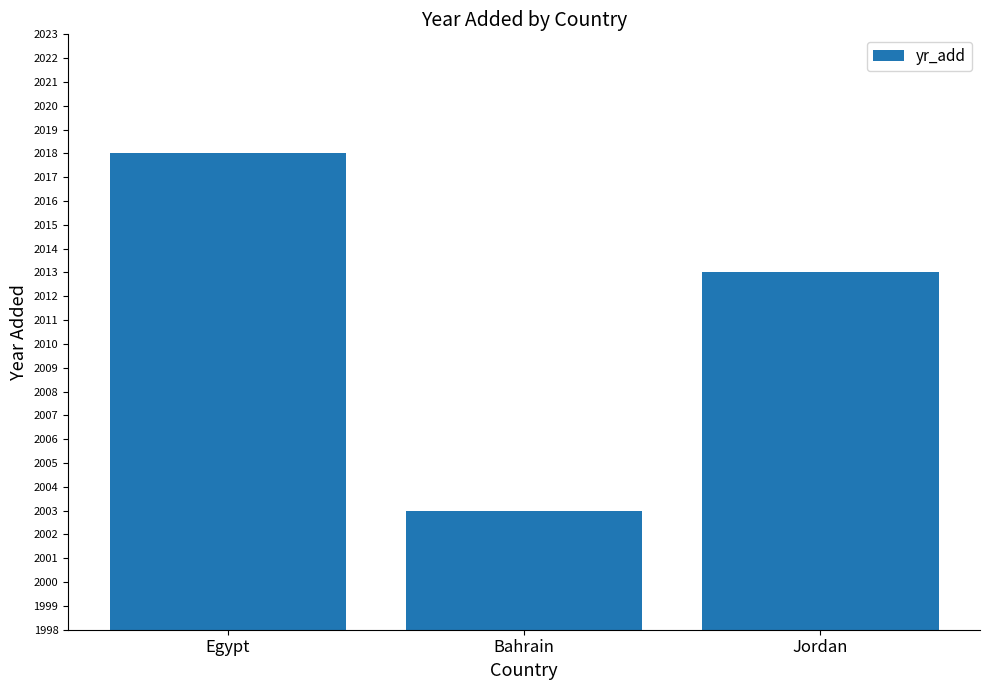

Which category has the lowest value across all series?

Bahrain